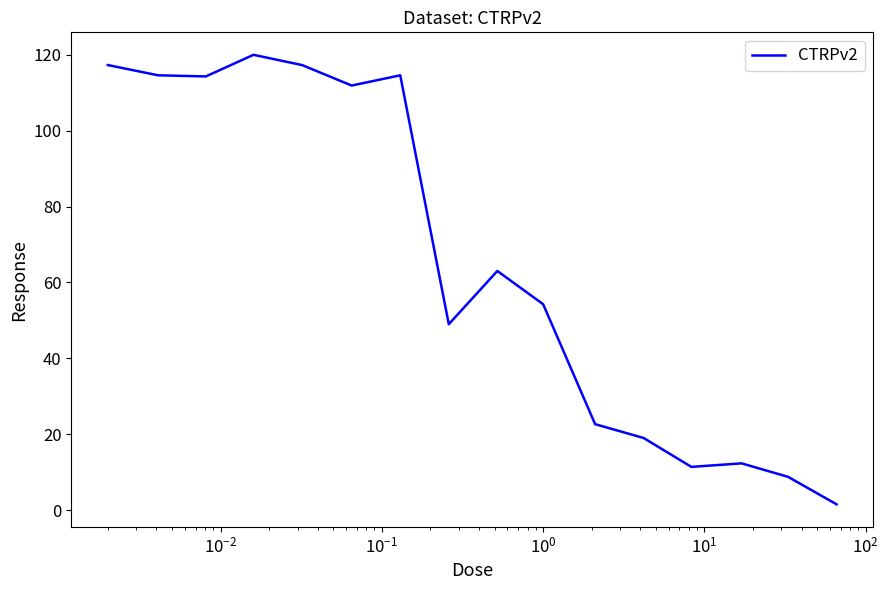

What is the difference between the maximum and minimum values?

118.5